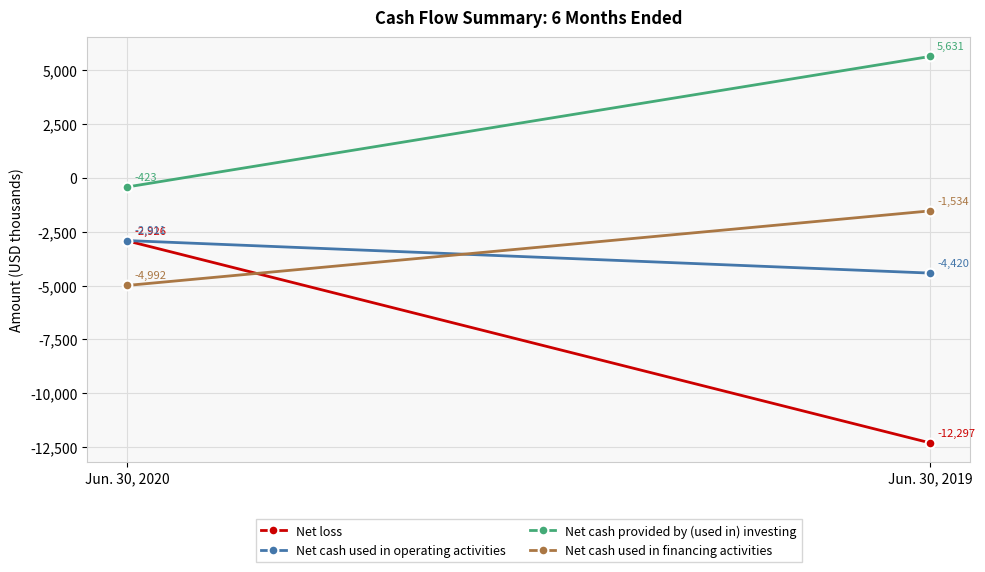

Which series changed the most between Jun. 30, 2020 and Jun. 30, 2019?

Net loss